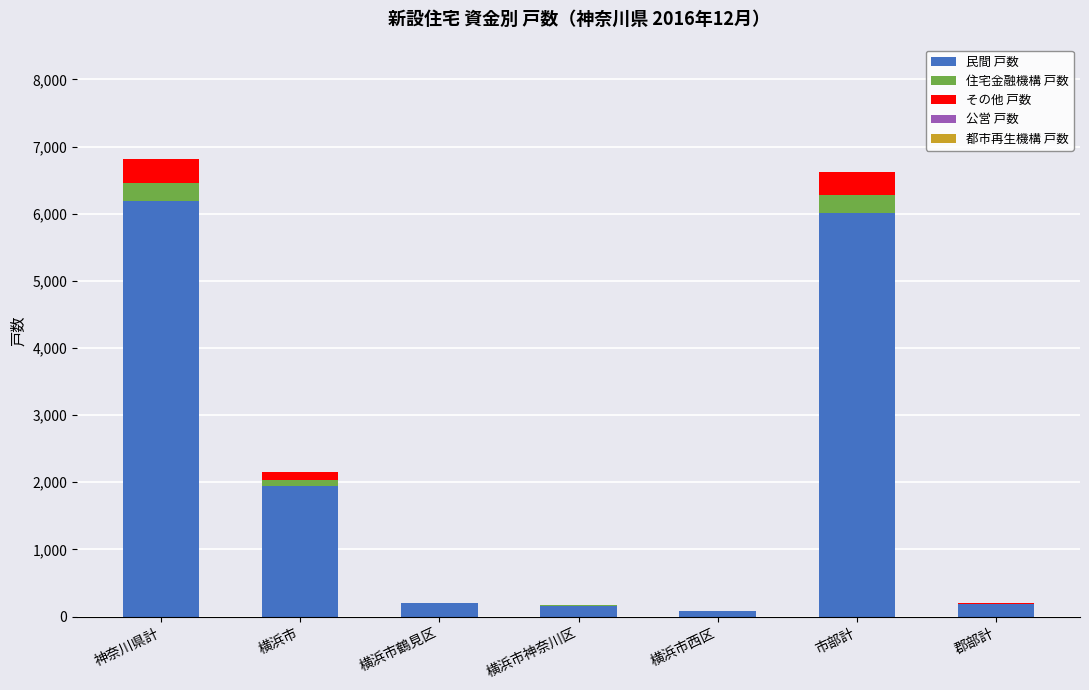

At which label does 民間 戸数 reach its peak?

神奈川県計